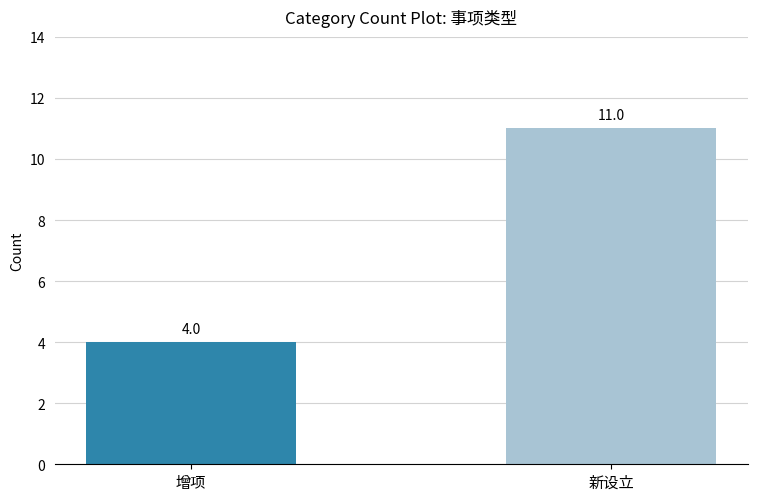

Does the chart contain stacked bars?

No